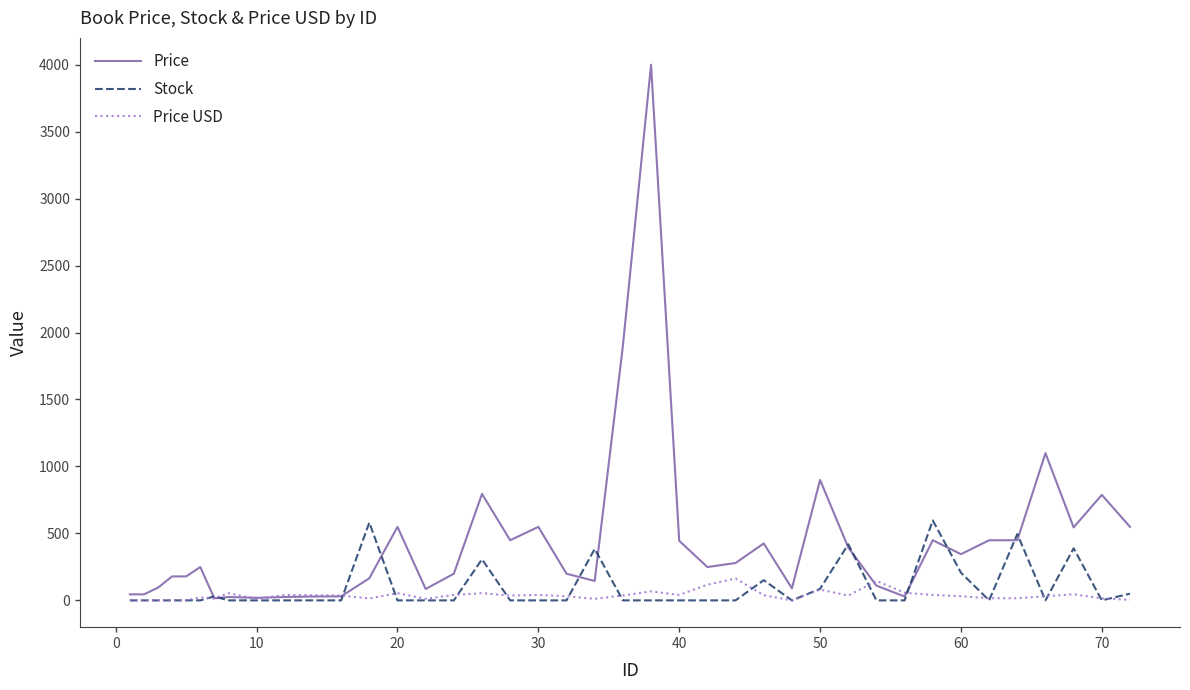

Which series has the largest range (max minus min)?

Price